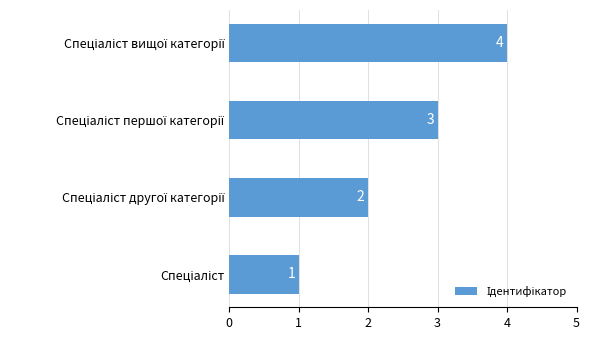

What is the greatest value displayed?

4